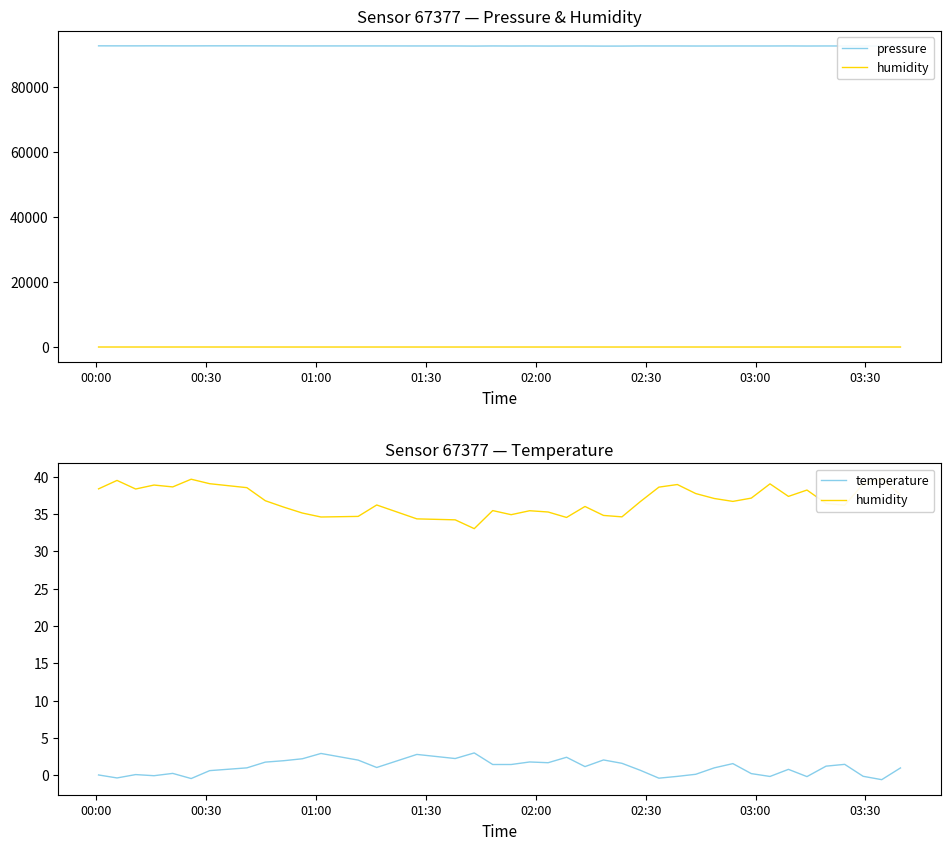

What is the difference between the second highest and second lowest values in the humidity series?

5.4